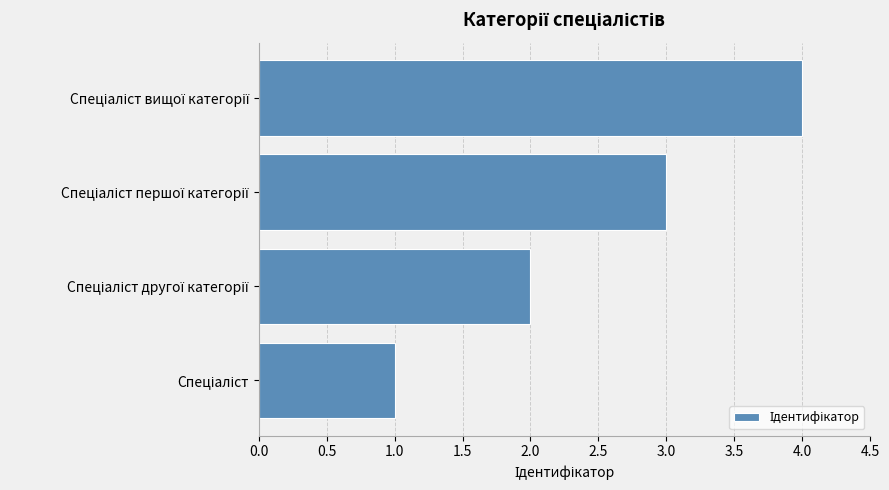

How many series are shown in this chart?

1